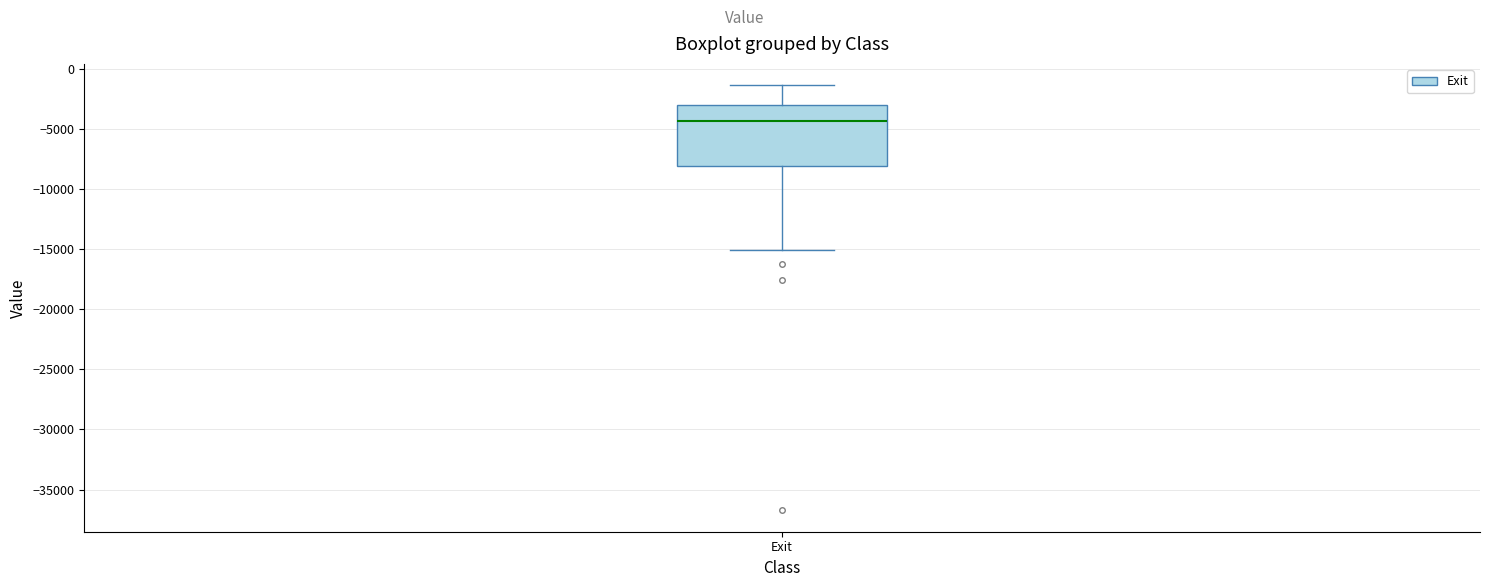

Transcribe this box plot: give where the median line is, the range the box spans, and where the two whiskers end, as read against the y-axis. The values are not printed on the chart, so give them approximately, as read against the axis.

median -4500, box -8000 to -3000, whiskers -15000 to -1500